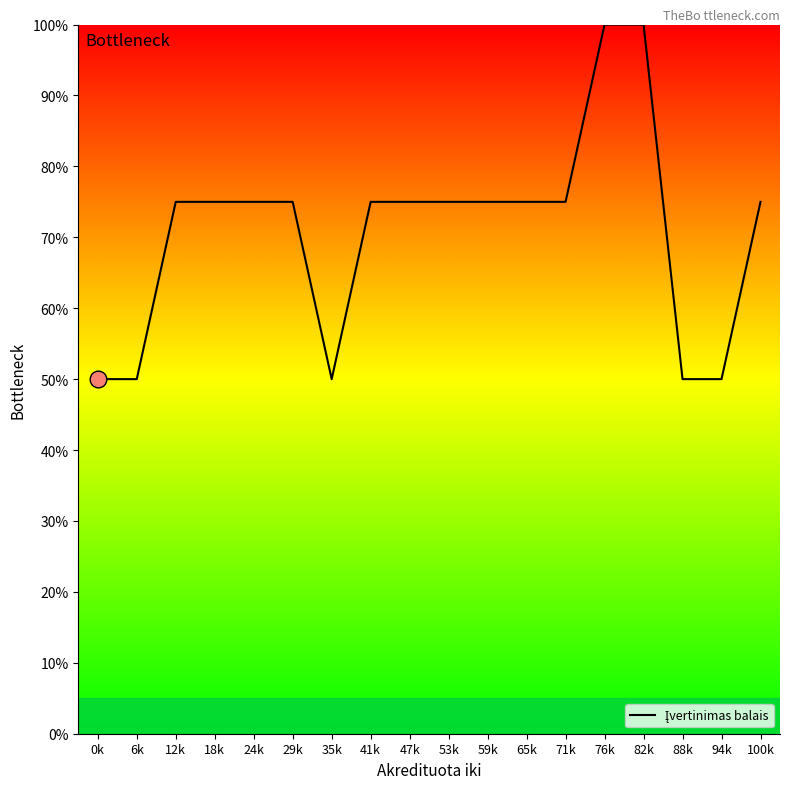

What is the change in value from 94k to 100k?

+25